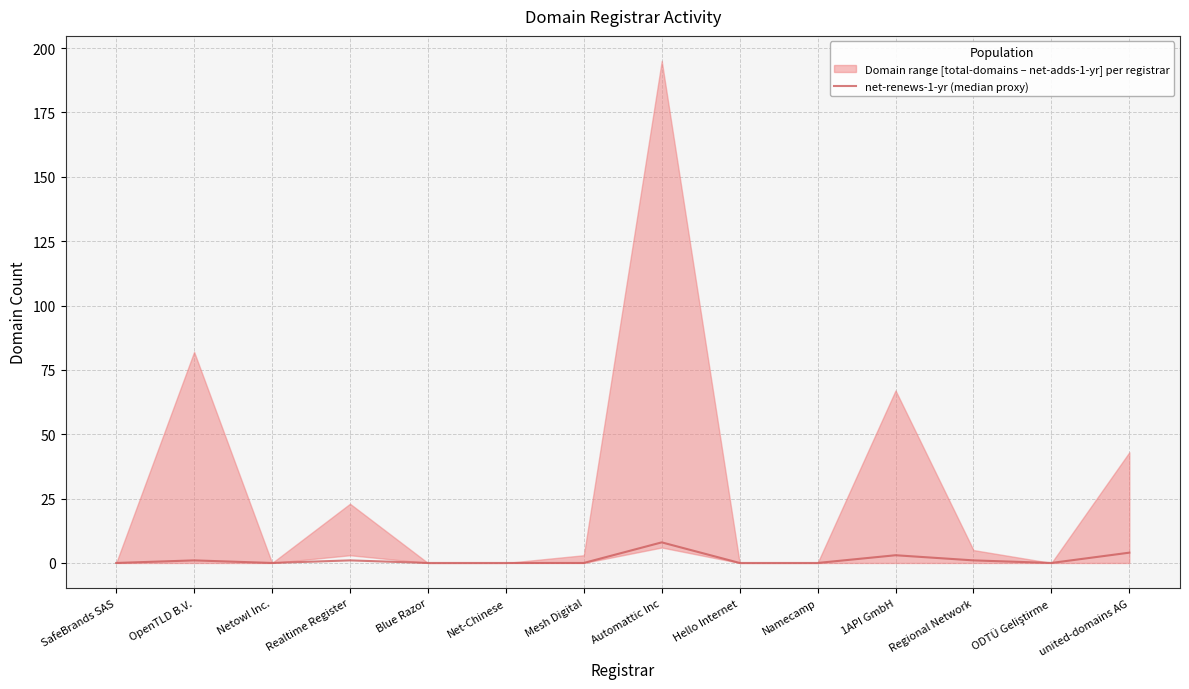

Reading left to right, extract all data points from this chart.

SafeBrands SAS=0	OpenTLD B.V.=1	Netowl Inc.=0	Realtime Register=1	Blue Razor=0	Net-Chinese=0	Mesh Digital=0	Automattic Inc=8	Hello Internet=0	Namecamp=0	1API GmbH=3	Regional Network=1	ODTÜ Geliştirme=0	united-domains AG=4